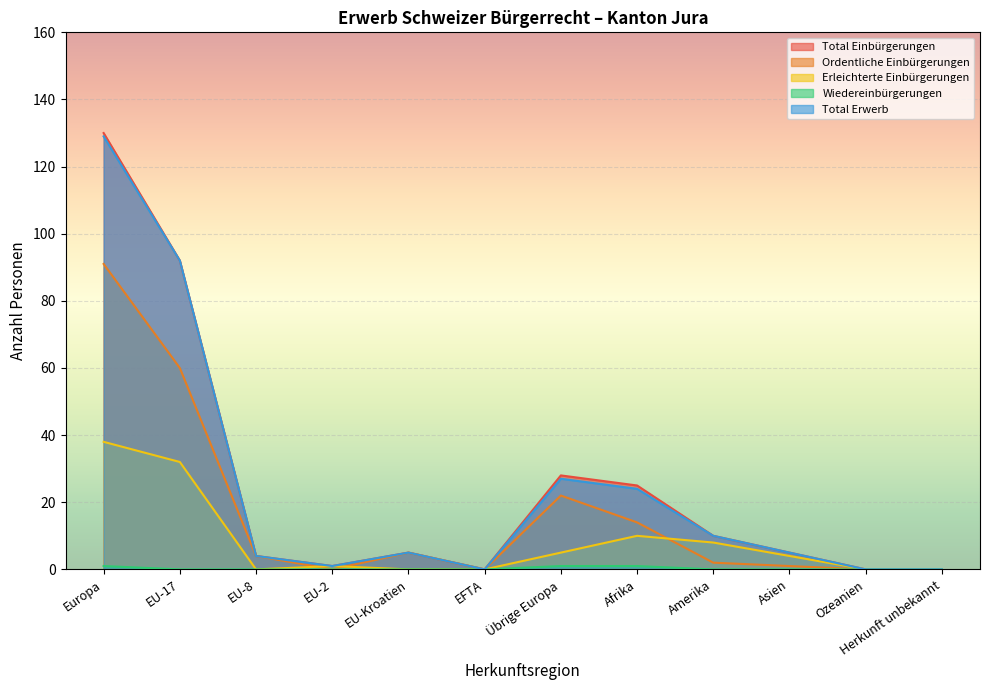

Reading left to right, list all the values displayed in this chart.

Total Einbürgerungen: Europa=130	EU-17=92	EU-8=4	EU-2=1	EU-Kroatien=5	EFTA=0	Übrige Europa=28	Afrika=25	Amerika=10	Asien=5	Ozeanien=0	Herkunft unbekannt=0
Ordentliche Einbürgerungen: Europa=91	EU-17=60	EU-8=4	EU-2=0	EU-Kroatien=5	EFTA=0	Übrige Europa=22	Afrika=14	Amerika=2	Asien=1	Ozeanien=0	Herkunft unbekannt=0
Erleichterte Einbürgerungen: Europa=38	EU-17=32	EU-8=0	EU-2=1	EU-Kroatien=0	EFTA=0	Übrige Europa=5	Afrika=10	Amerika=8	Asien=4	Ozeanien=0	Herkunft unbekannt=0
Wiedereinbürgerungen: Europa=1	EU-17=0	EU-8=0	EU-2=0	EU-Kroatien=0	EFTA=0	Übrige Europa=1	Afrika=1	Amerika=0	Asien=0	Ozeanien=0	Herkunft unbekannt=0
Total Erwerb: Europa=129	EU-17=92	EU-8=4	EU-2=1	EU-Kroatien=5	EFTA=0	Übrige Europa=27	Afrika=24	Amerika=10	Asien=5	Ozeanien=0	Herkunft unbekannt=0